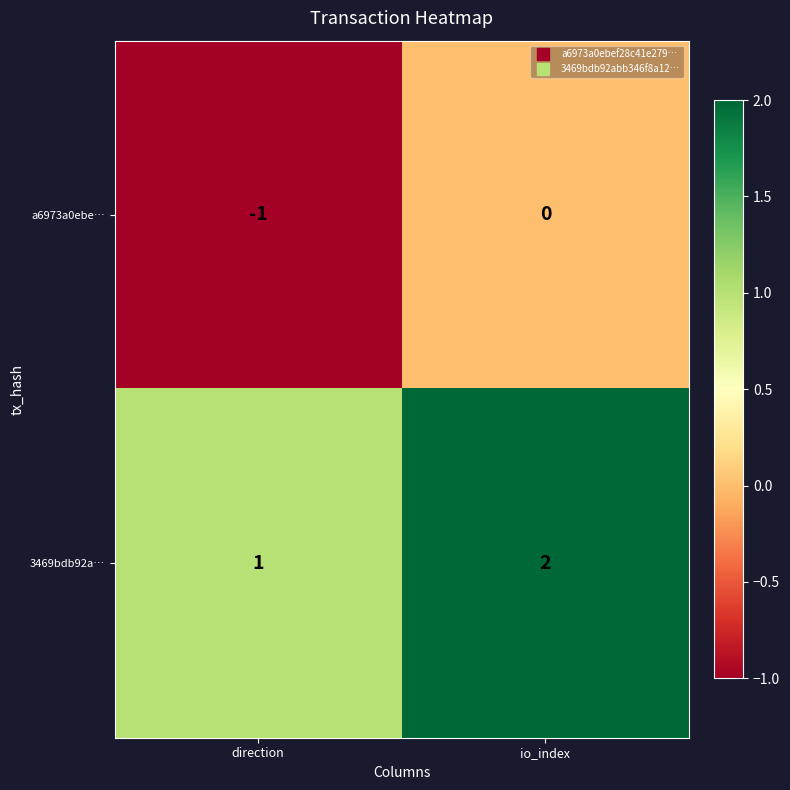

What is the total value across all series at io_index?

2